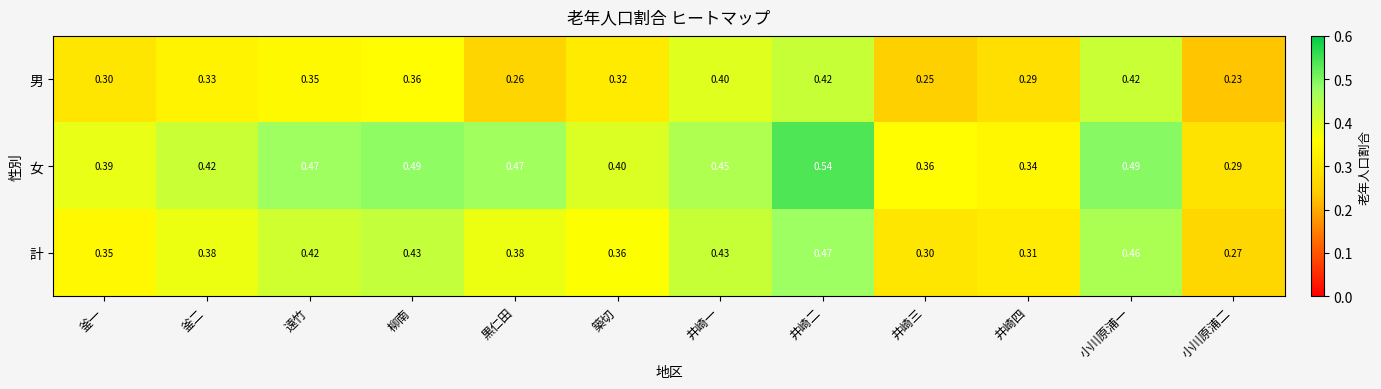

Which category has the highest value across all series?

井崎二